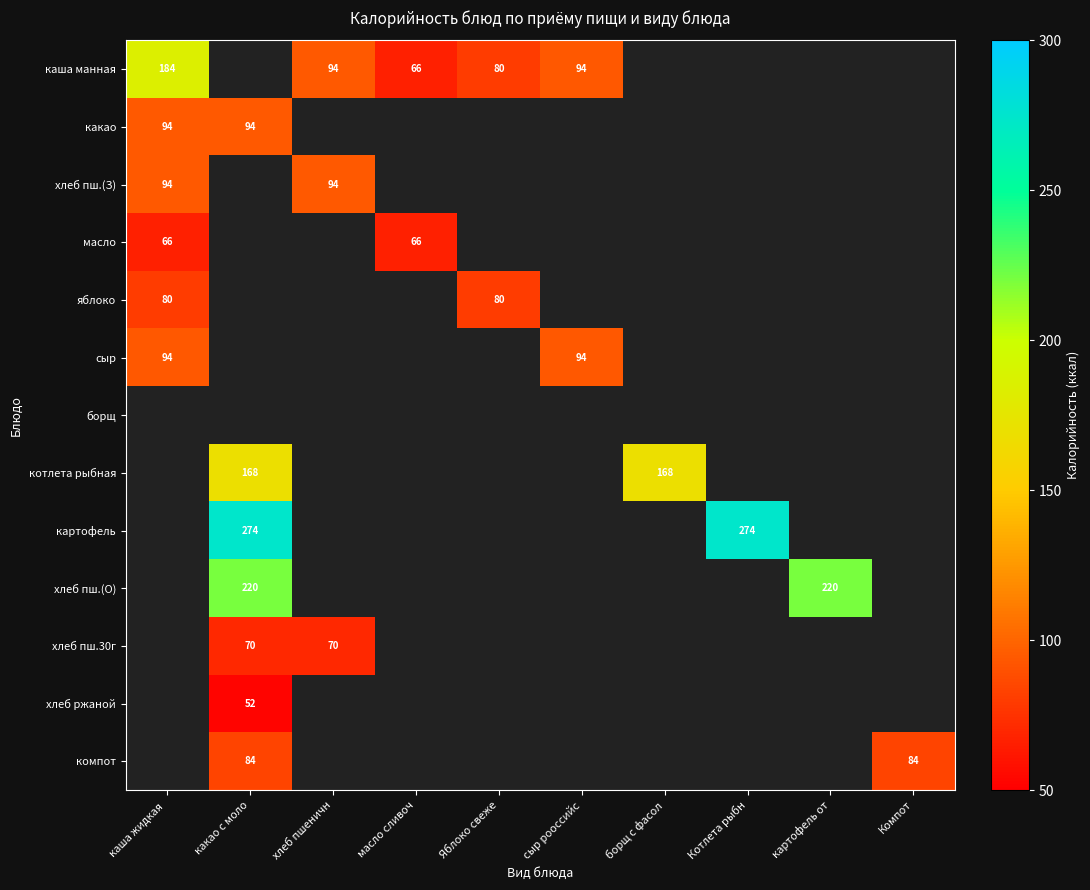

Between борщ с фасол and Котлета рыбн, which is larger?

Котлета рыбн